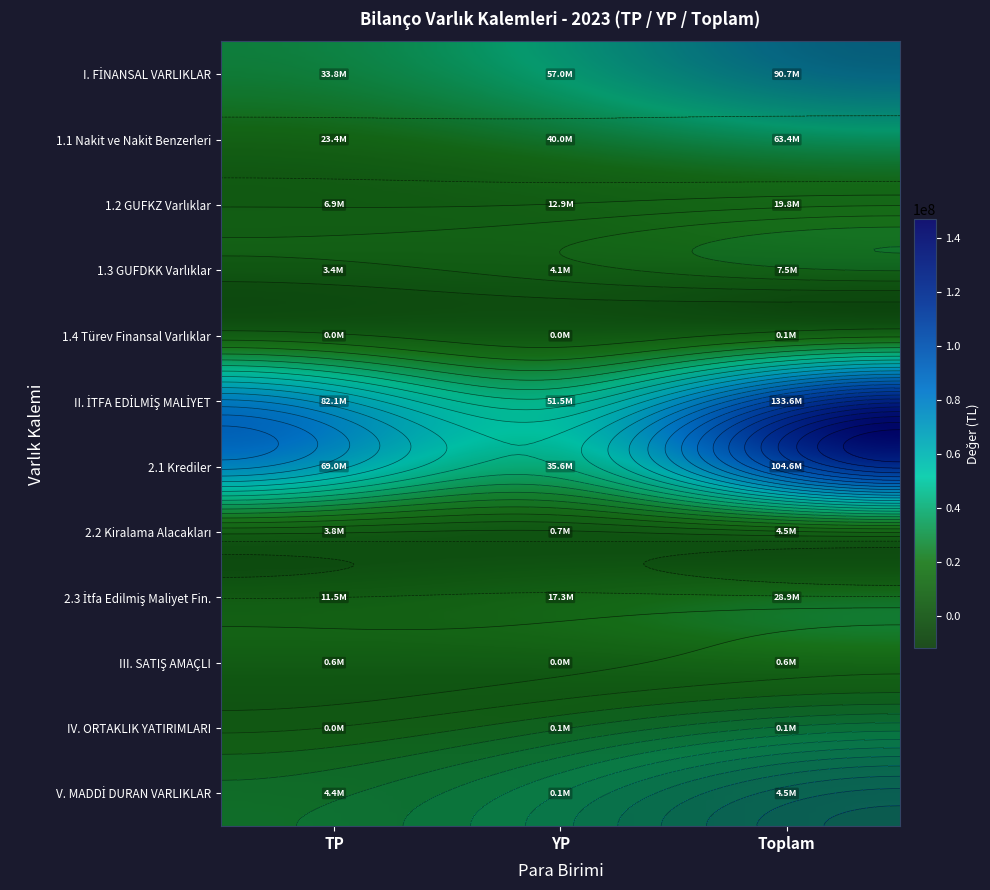

At how many categories does at least one series exceed 85691457?

1